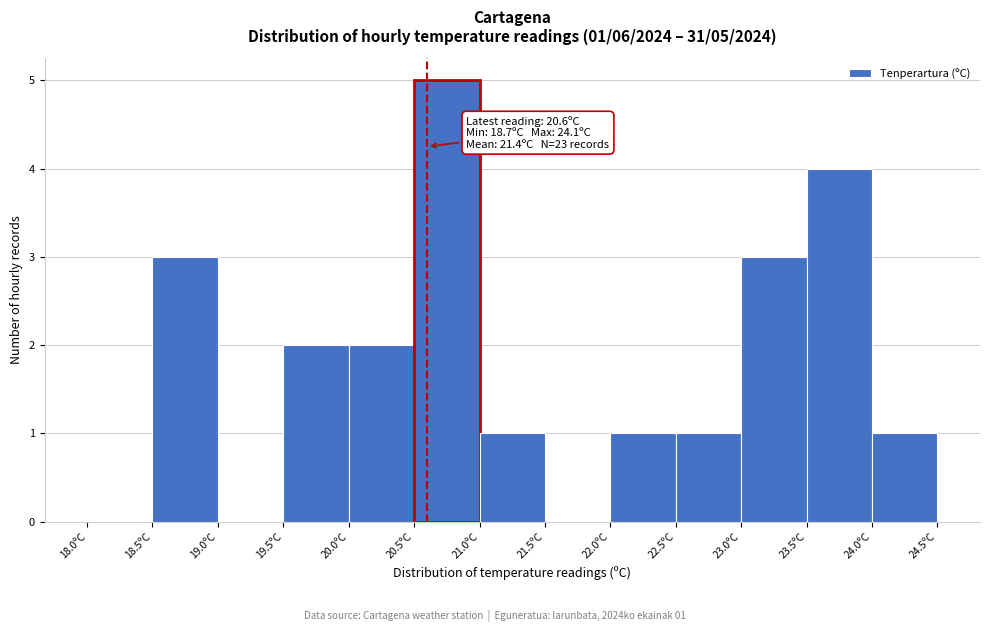

Which range on the x-axis has the tallest bar?

20.5 to 21.0